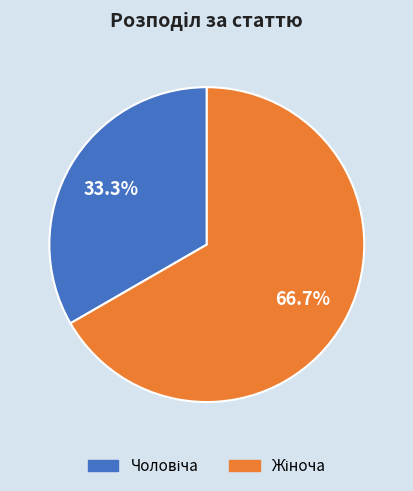

Does any single category account for the majority?

Yes